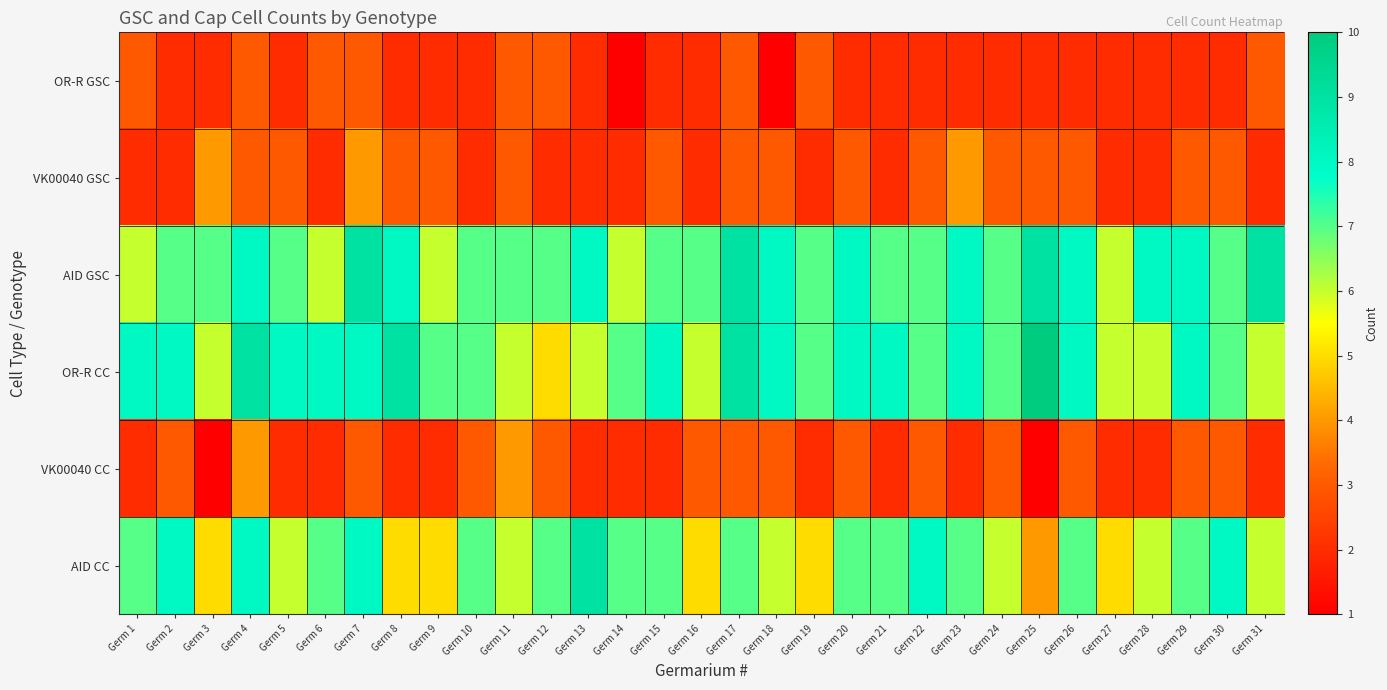

What is the total value across all series at Germ 6?

28